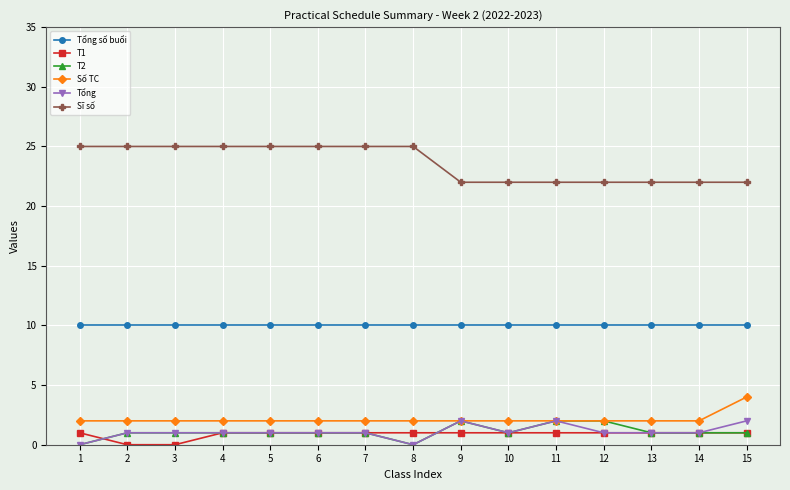

Which series has the widest spread of values?

Sĩ số